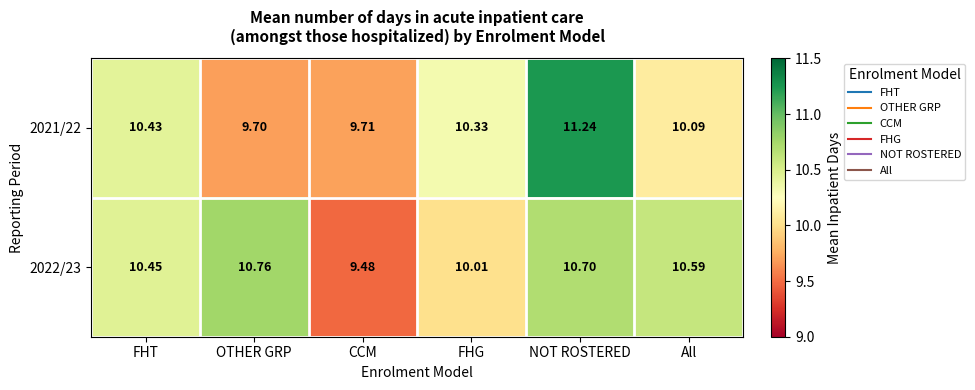

Count the number of data series in this chart.

2